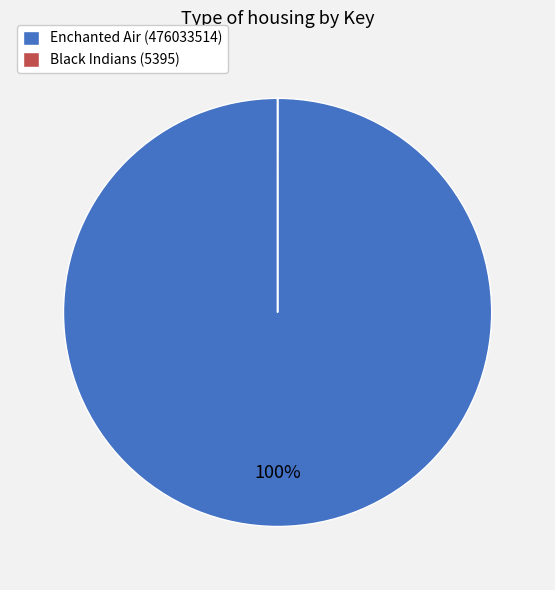

The Enchanted Air (476033514) slice represents 88% of the pie. True or false?

False